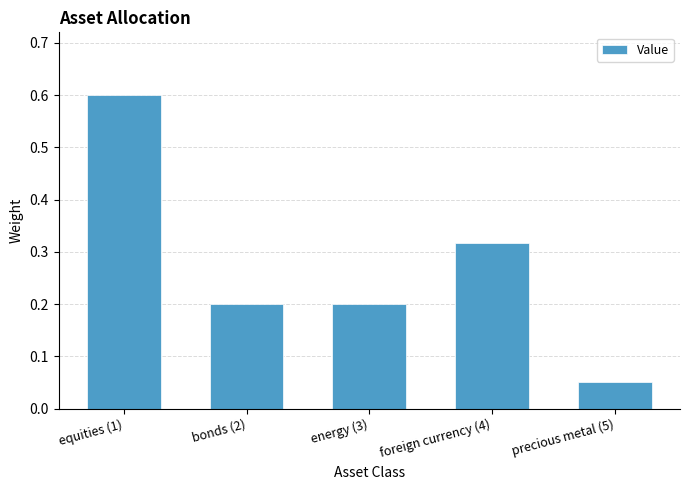

How many categories are shown in the chart?

5